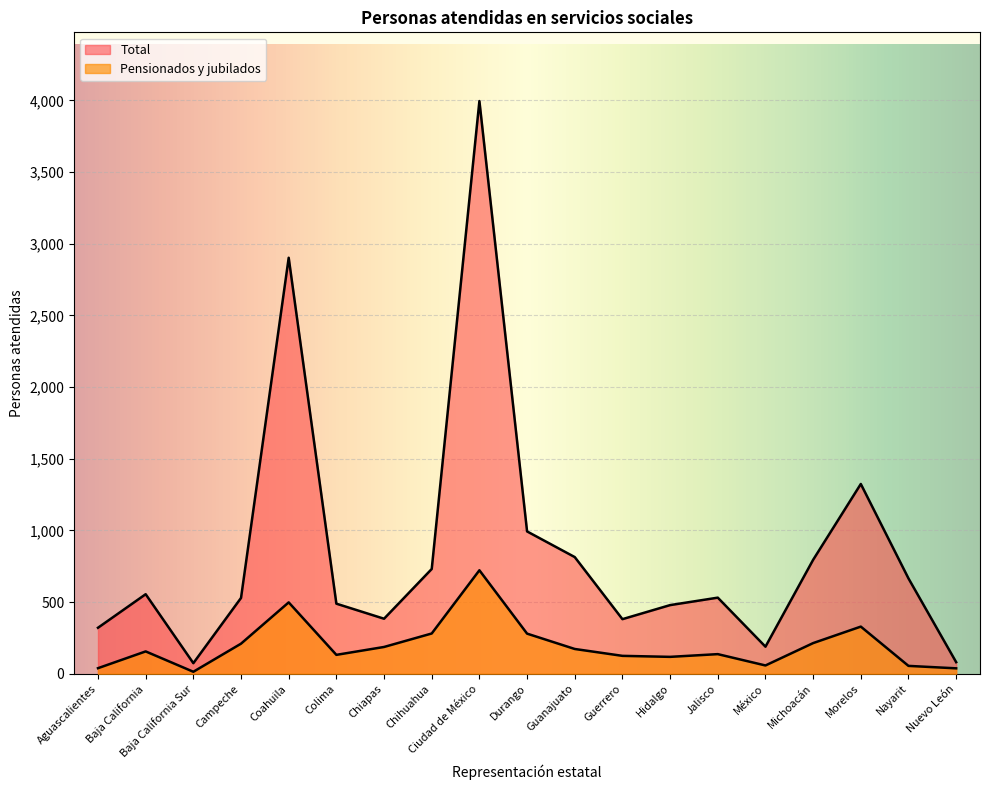

What is the label of the 13th point from the left?

Hidalgo